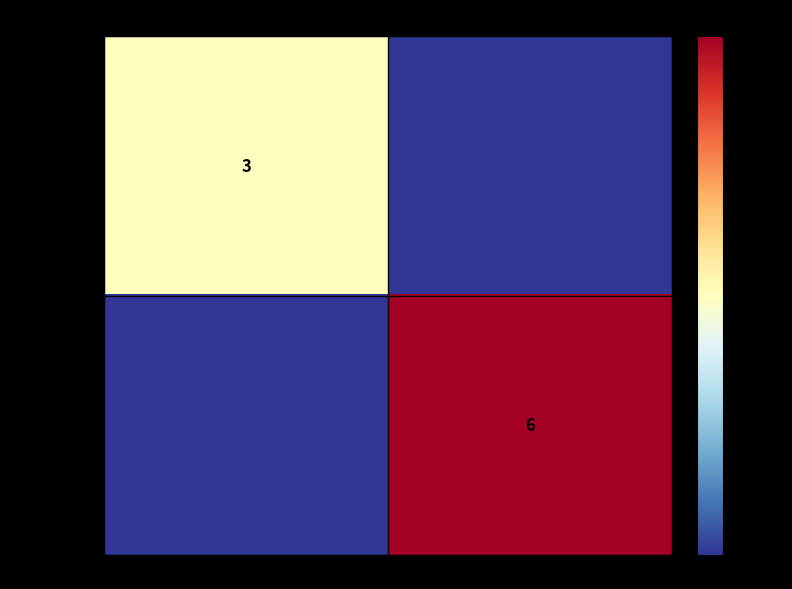

Is it true that 99f1dbb372c7… equals 1 at -1?

False